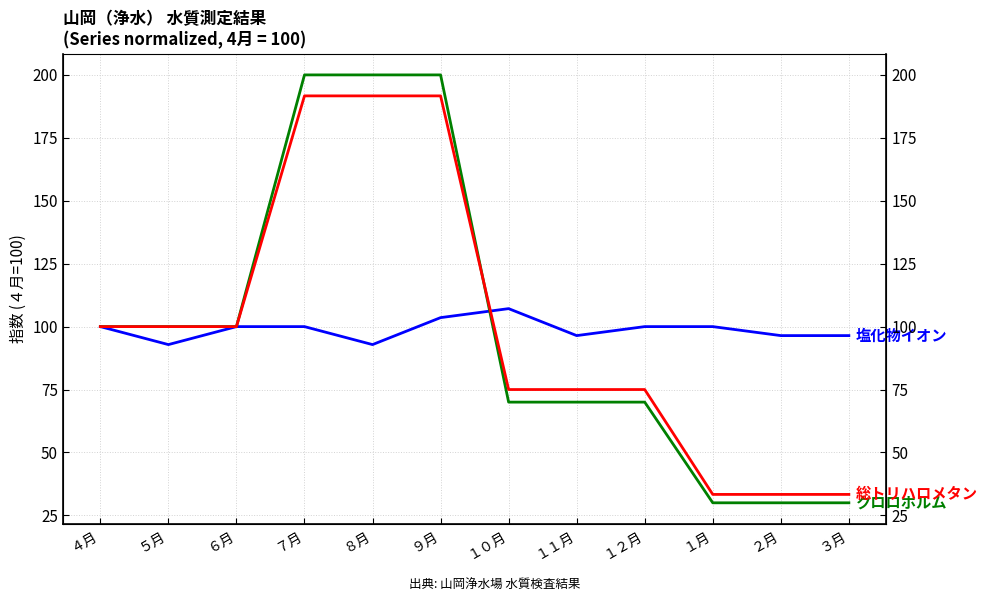

At which category is the sum across all series the highest?

９月